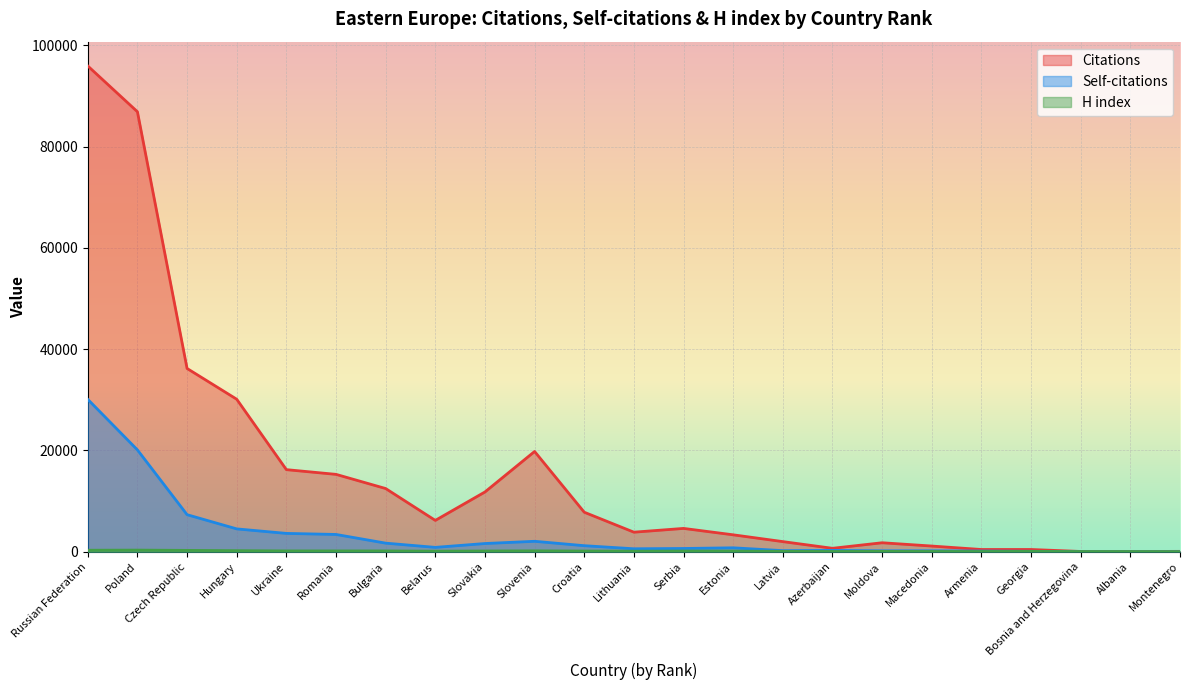

The value of Self-citations at Moldova is 193. True or false?

True